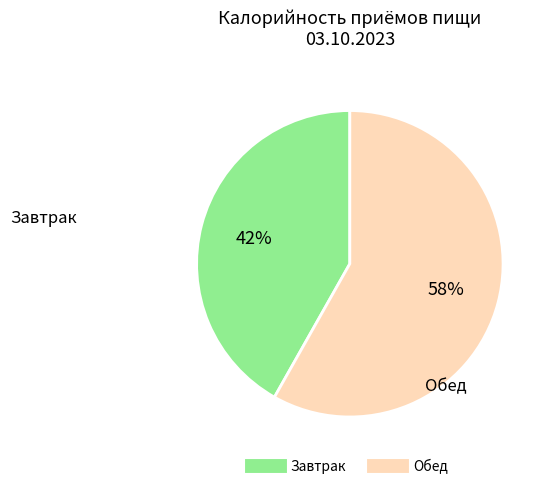

To the nearest percent, what is the average slice percentage?

50%